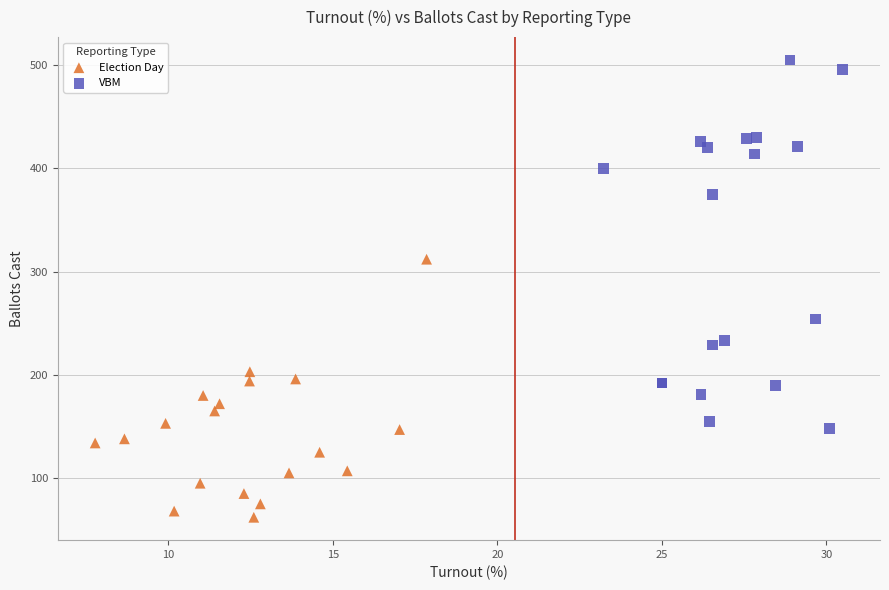

Which series contains the highest Y value?

VBM